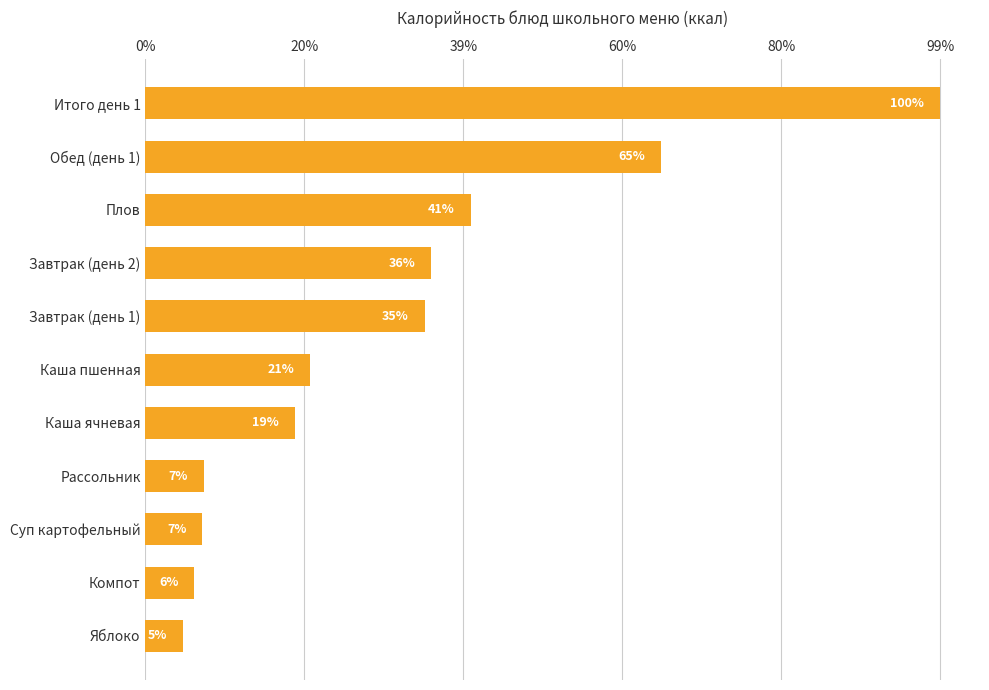

Does the chart contain any negative values?

No